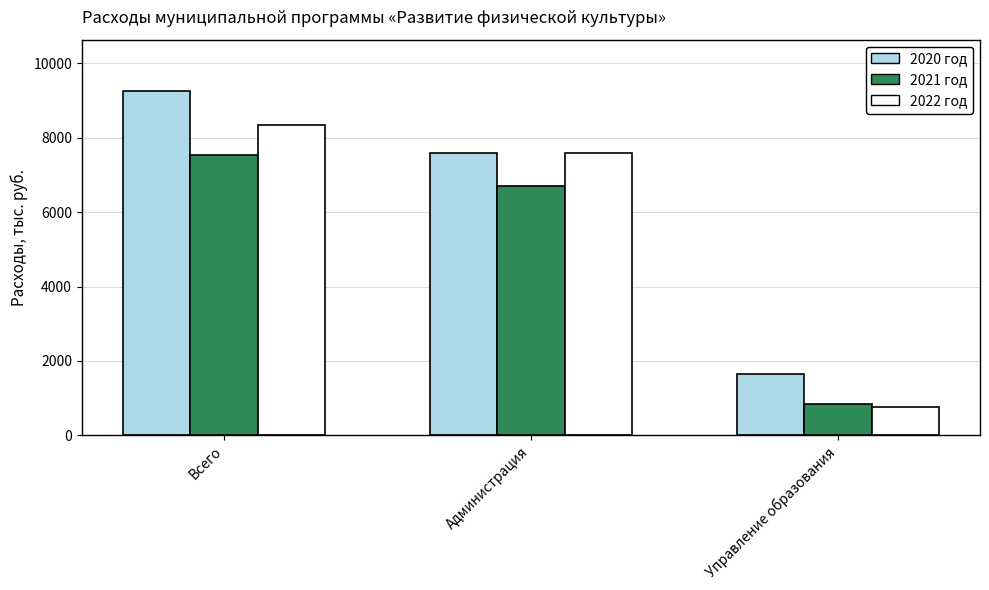

Rank the series by their average value, from lowest to highest.

2021 год, 2022 год, 2020 год